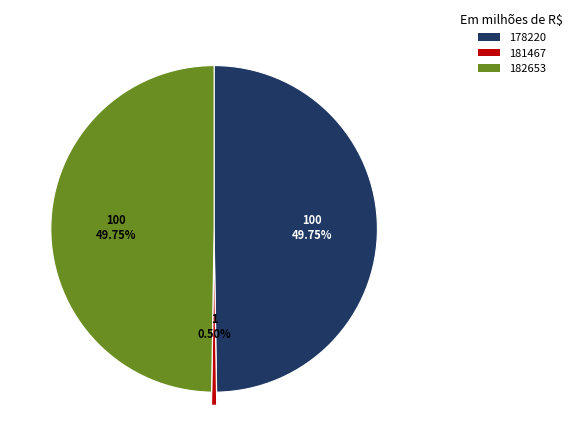

To the nearest percent, what is the combined percentage of 182653 and 181467?

50%